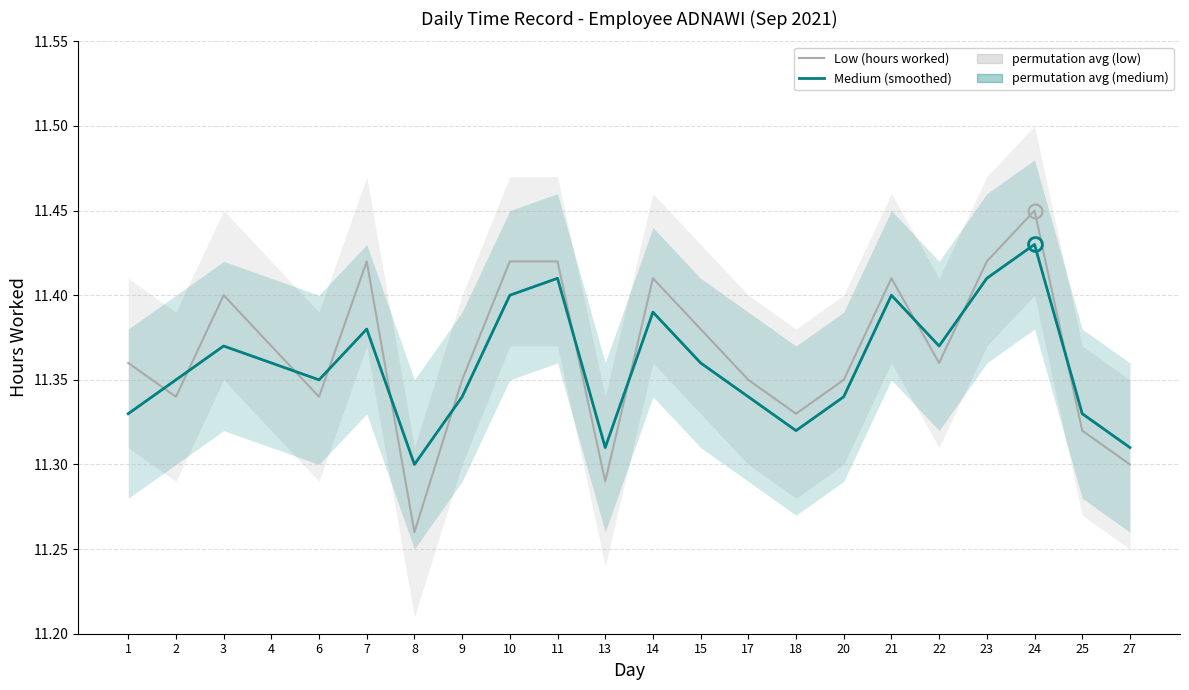

How many interior local peaks does the Medium (smoothed) series have?

6